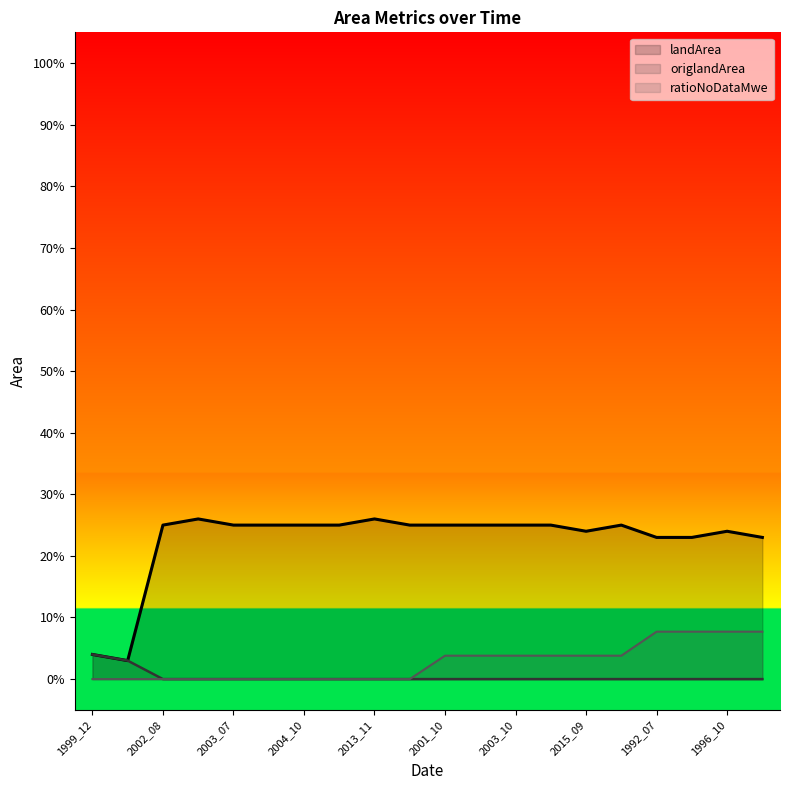

List the series in order of their peak value, highest first.

landArea (line), ratioNoDataMwe (line), origlandArea (line)